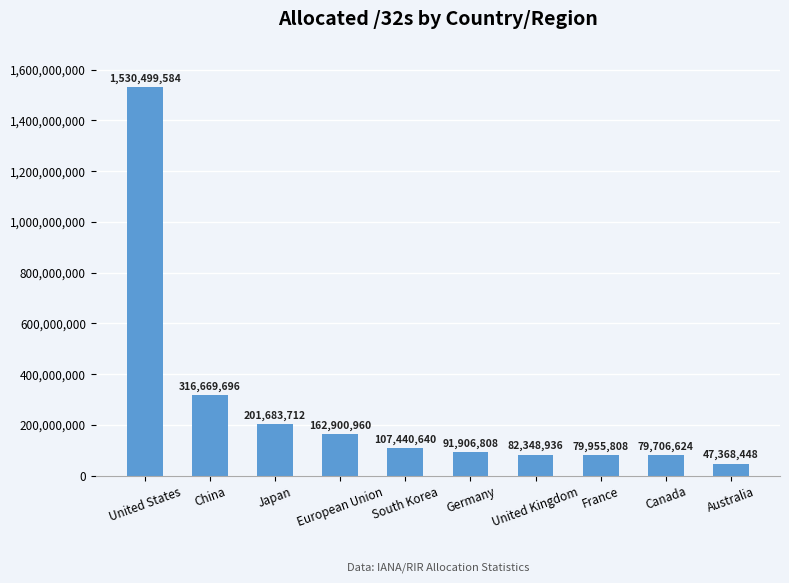

What is the value of the 6th bar from the left?

91906808